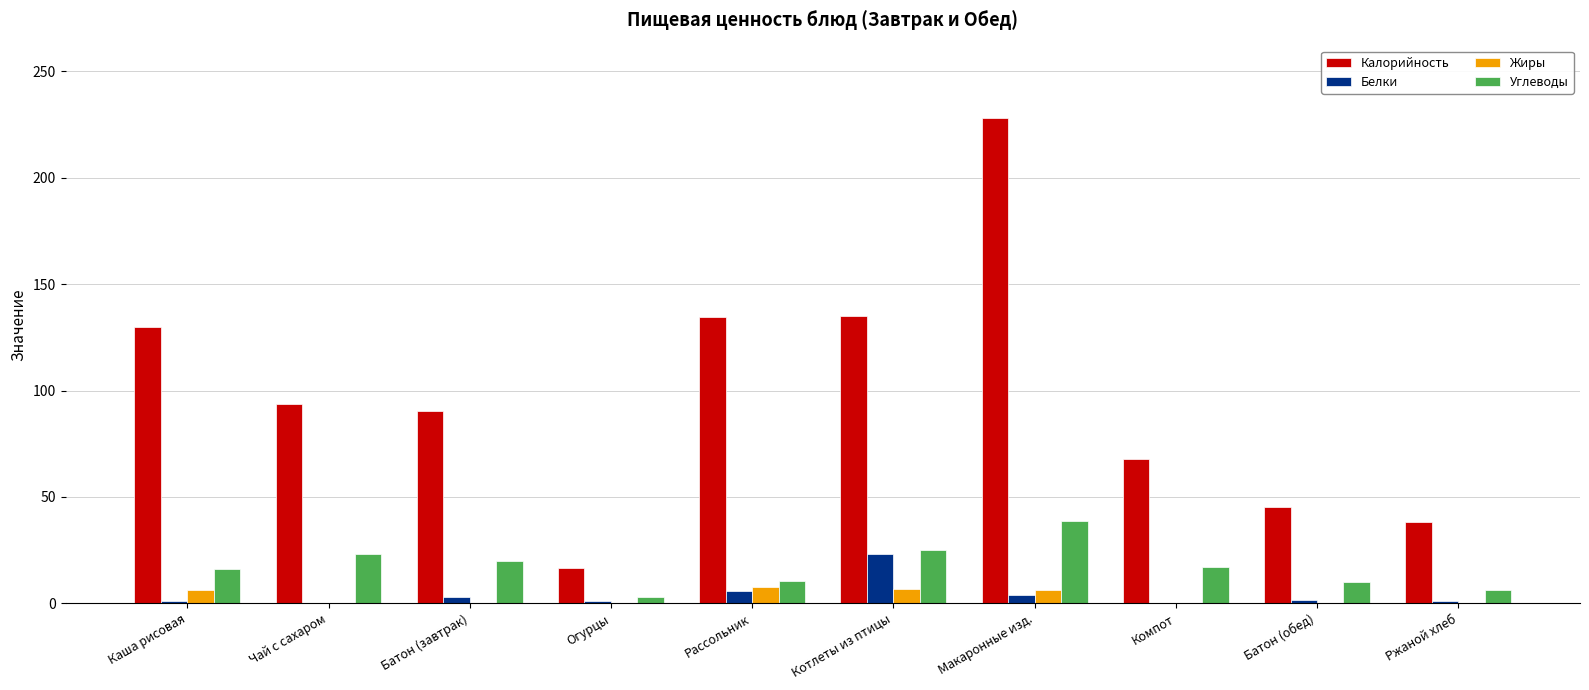

Which series has the widest spread of values?

Калорийность